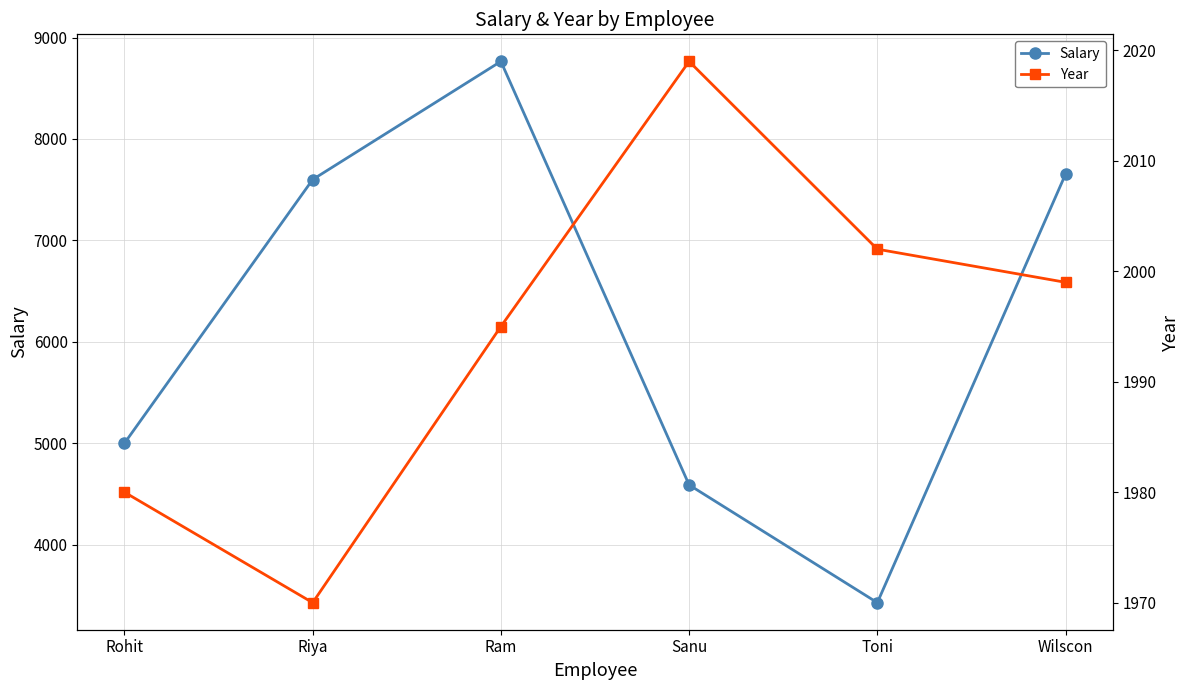

At Riya, list the series in order from smallest to largest.

Year, Salary